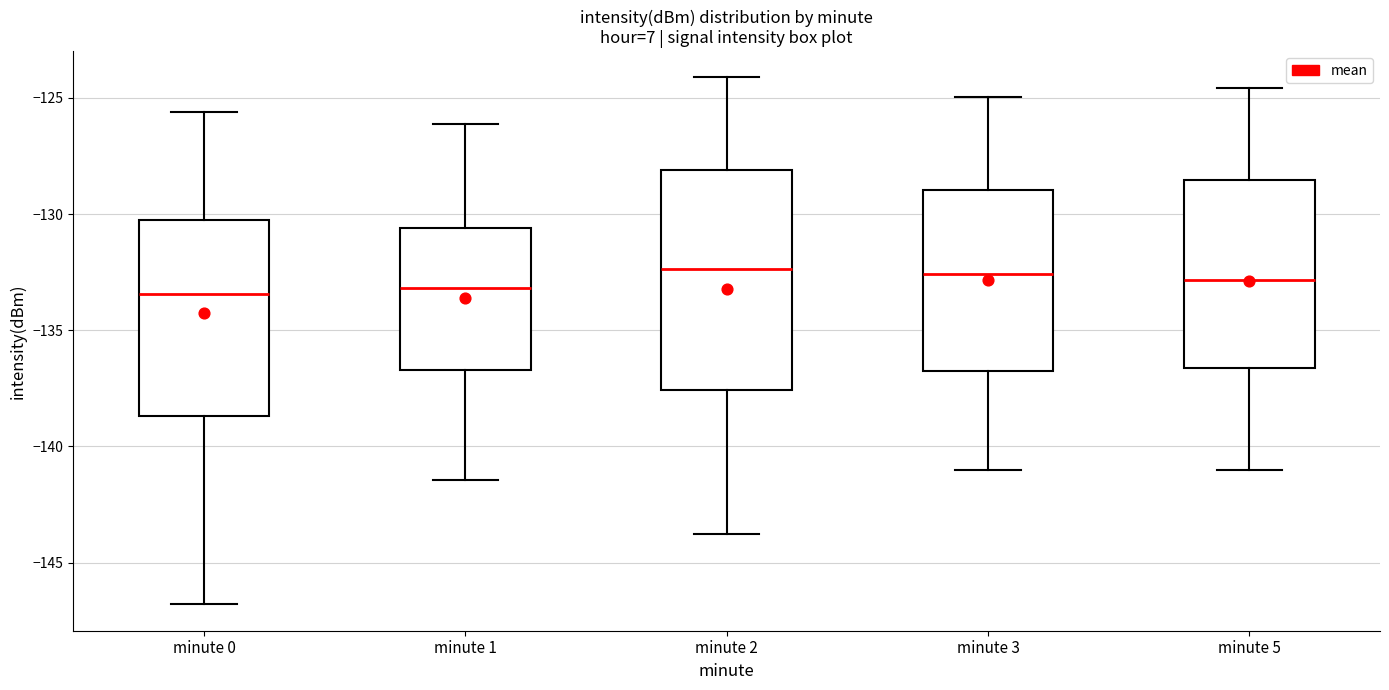

Which box is the tallest, from its lower edge to its upper edge?

minute 2